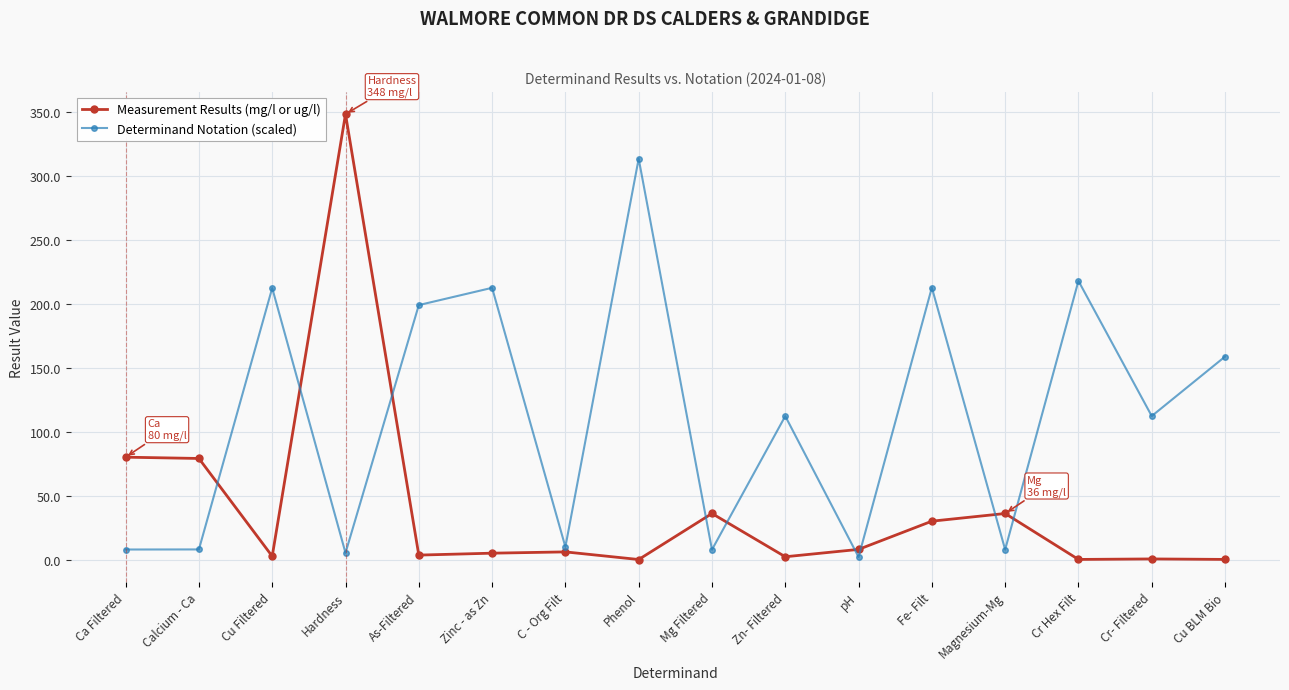

Count the number of data series in this chart.

2